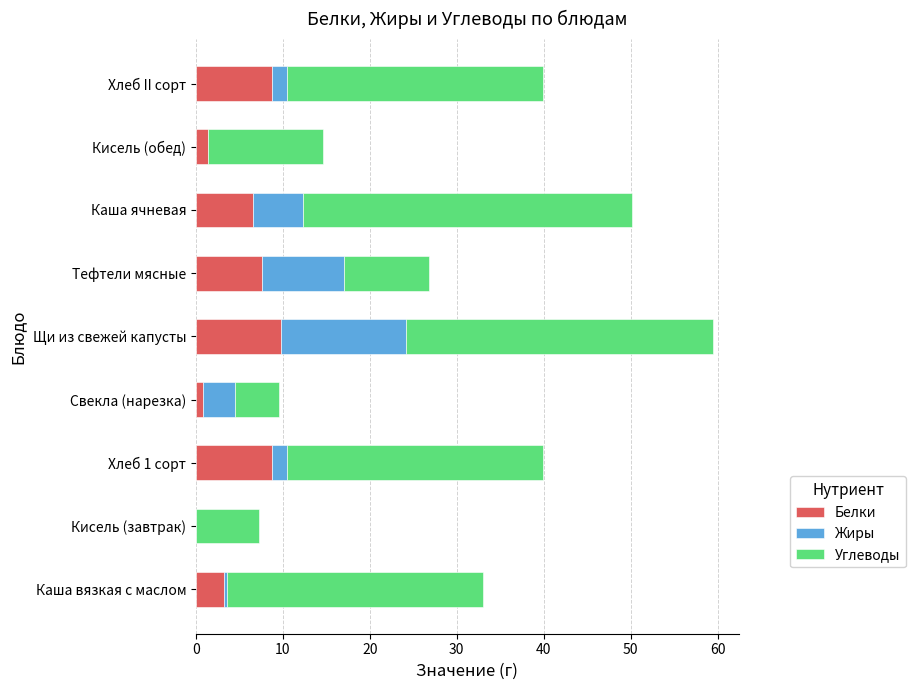

The value of Белки at Тефтели мясные is 7.6. True or false?

True